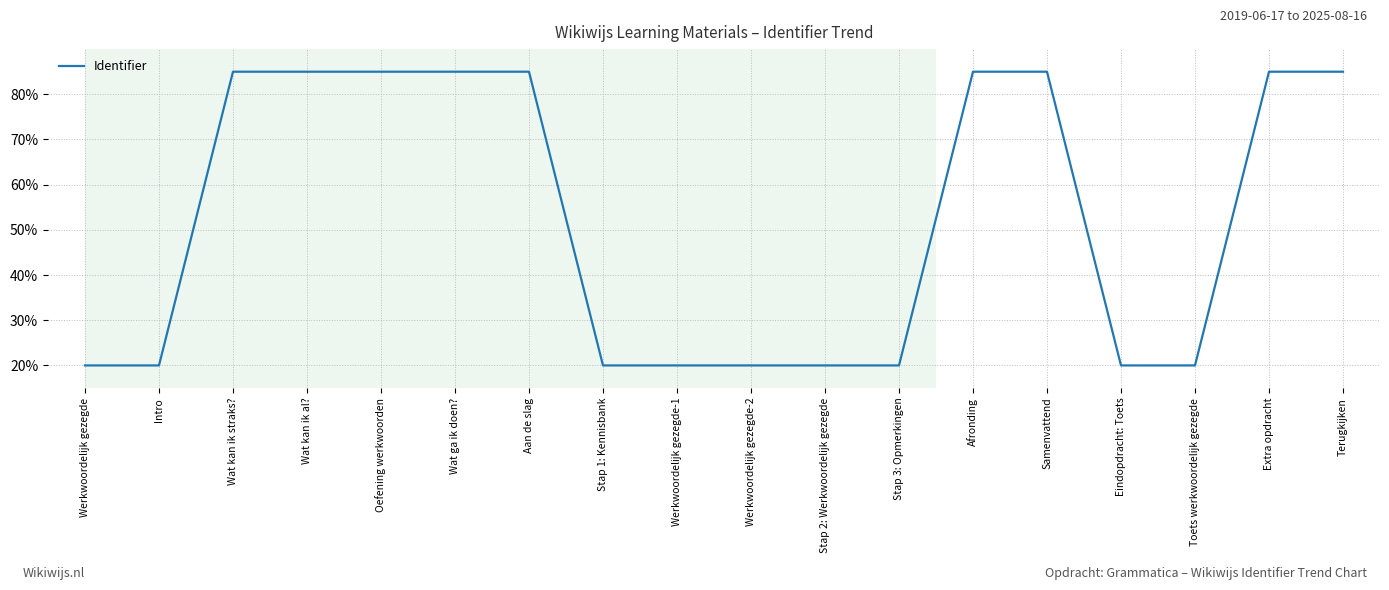

Where does the data first go above 84?

Wat kan ik straks?